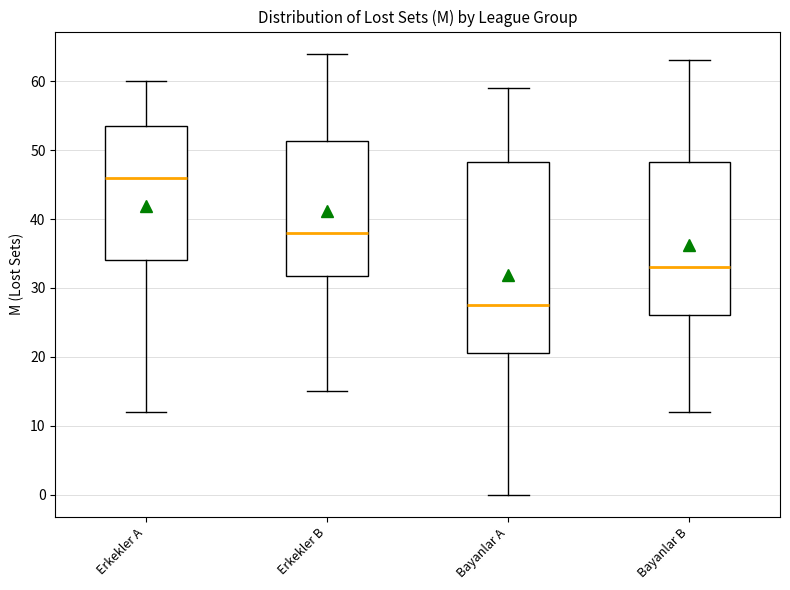

Which box has the lowest median line?

Bayanlar A